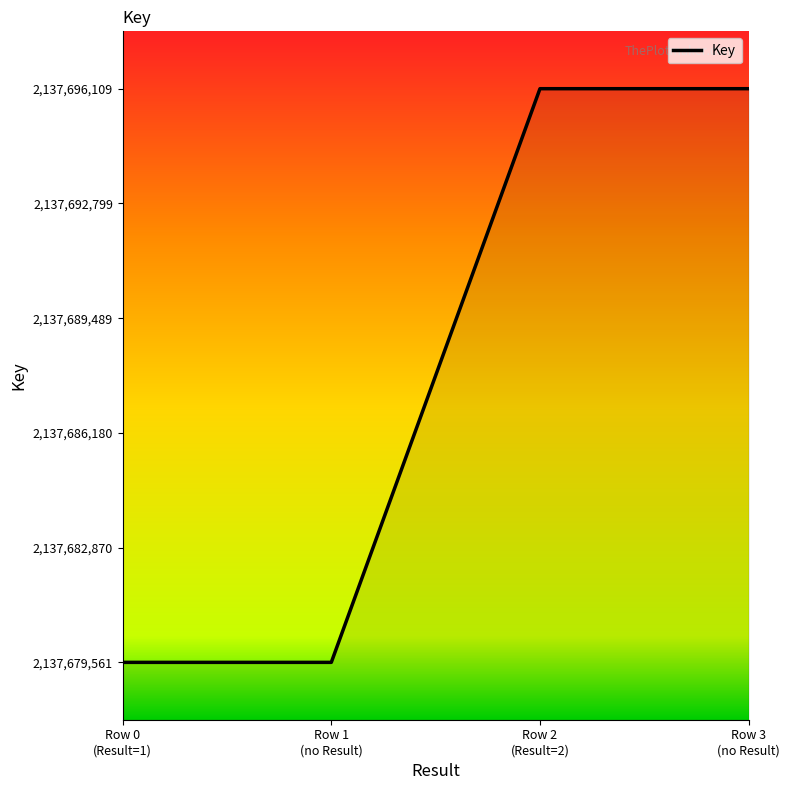

Does the chart display data point markers on the line(s)?

No